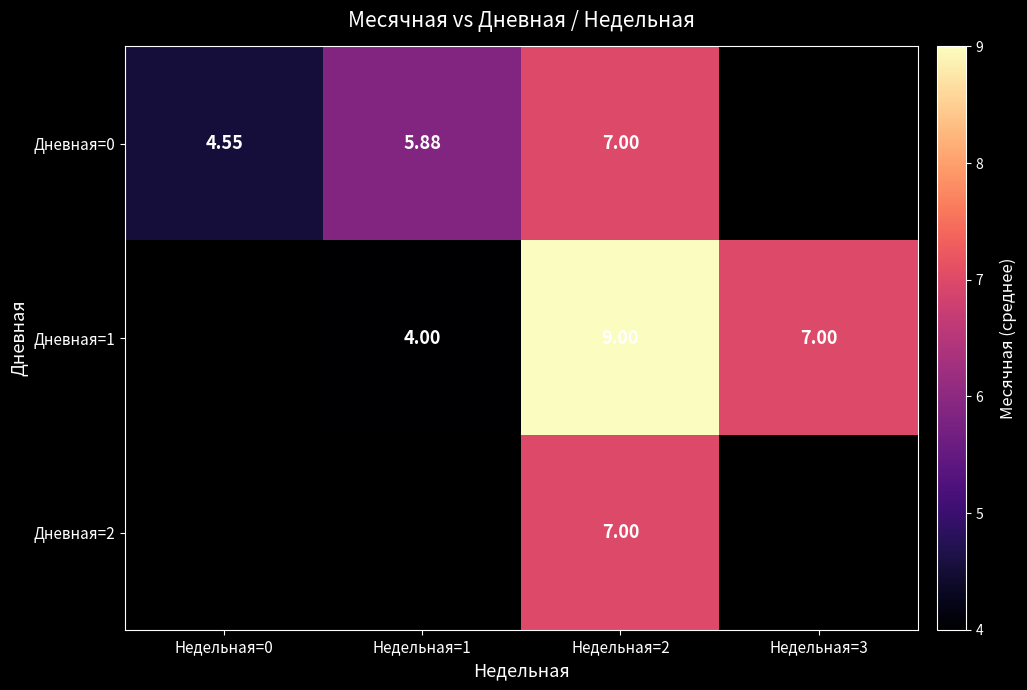

The Дневная=0 series shows 5.9 at Недельная=1. True or false?

True